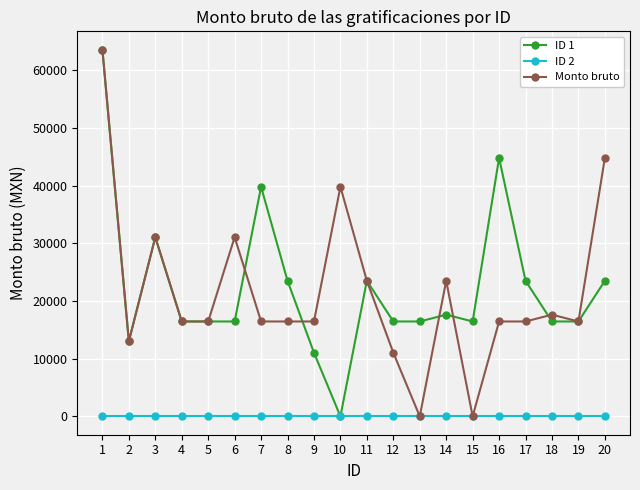

Is the value of ID 1 at 2 greater than the value of Monto bruto at 20?

No